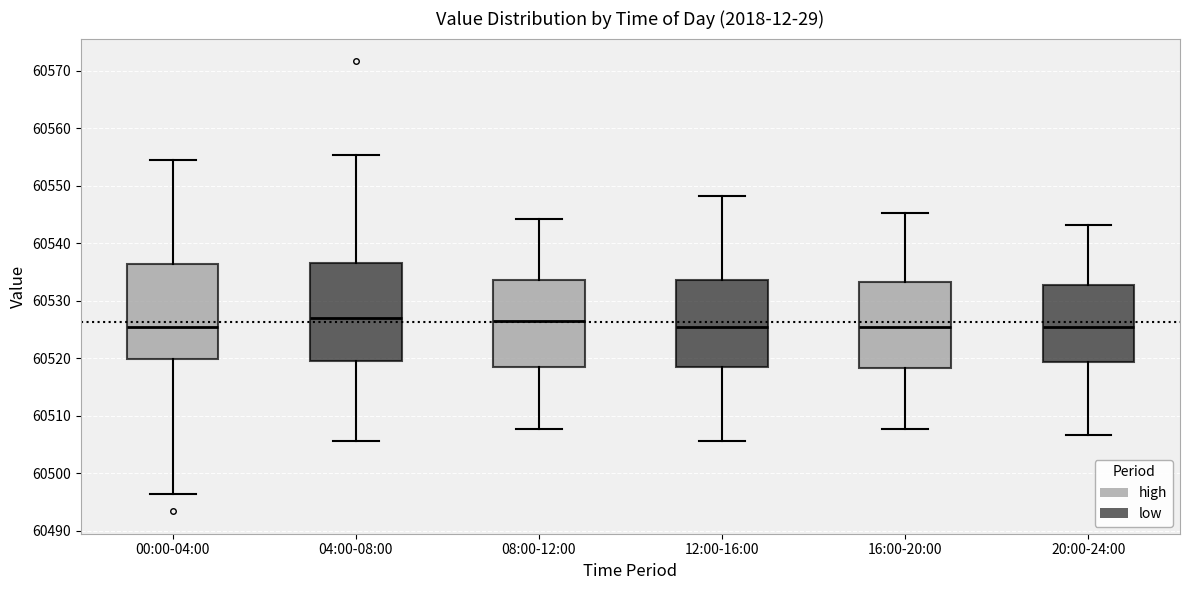

Reading left to right, transcribe this box plot: for each box, give where its median line is, the range the box spans, and where its two whiskers end, as read against the y-axis. The values are not printed on the chart, so give them approximately, as read against the axis.

00:00-04:00: median 60525, box 60520 to 60536, whiskers 60496 to 60554
04:00-08:00: median 60527, box 60520 to 60537, whiskers 60506 to 60555
08:00-12:00: median 60526, box 60519 to 60534, whiskers 60508 to 60544
12:00-16:00: median 60525, box 60519 to 60534, whiskers 60506 to 60548
16:00-20:00: median 60525, box 60518 to 60533, whiskers 60508 to 60545
20:00-24:00: median 60525, box 60519 to 60533, whiskers 60507 to 60543